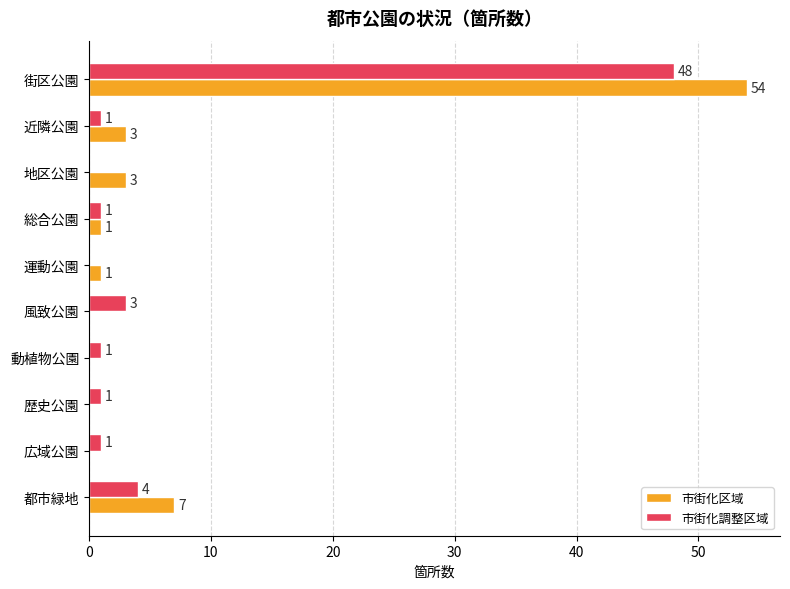

What is the sum of all 市街化区域 values?

69